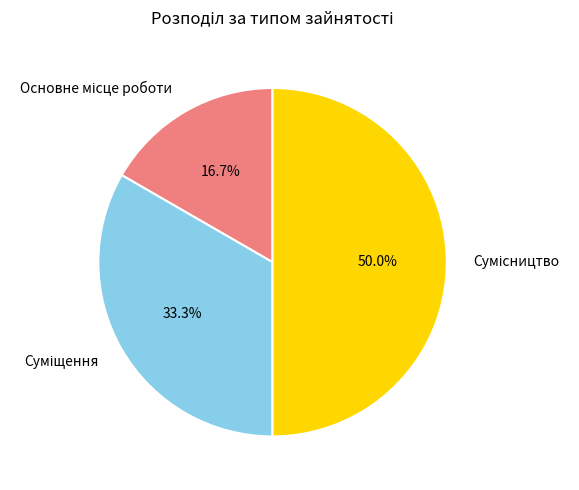

How many slices are in this pie chart?

3